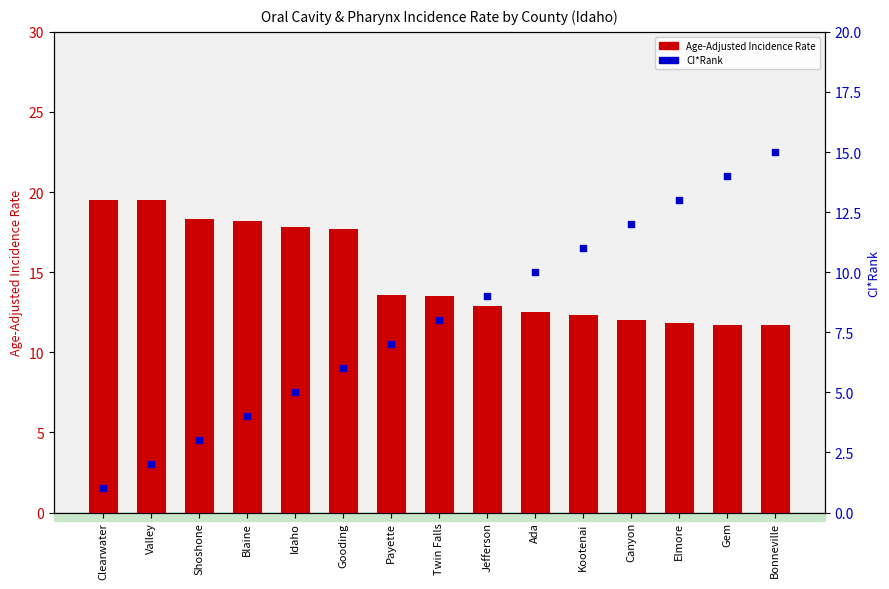

Is the value of CI*Rank at Ada greater than the value of Age-Adjusted Incidence Rate at Blaine?

No